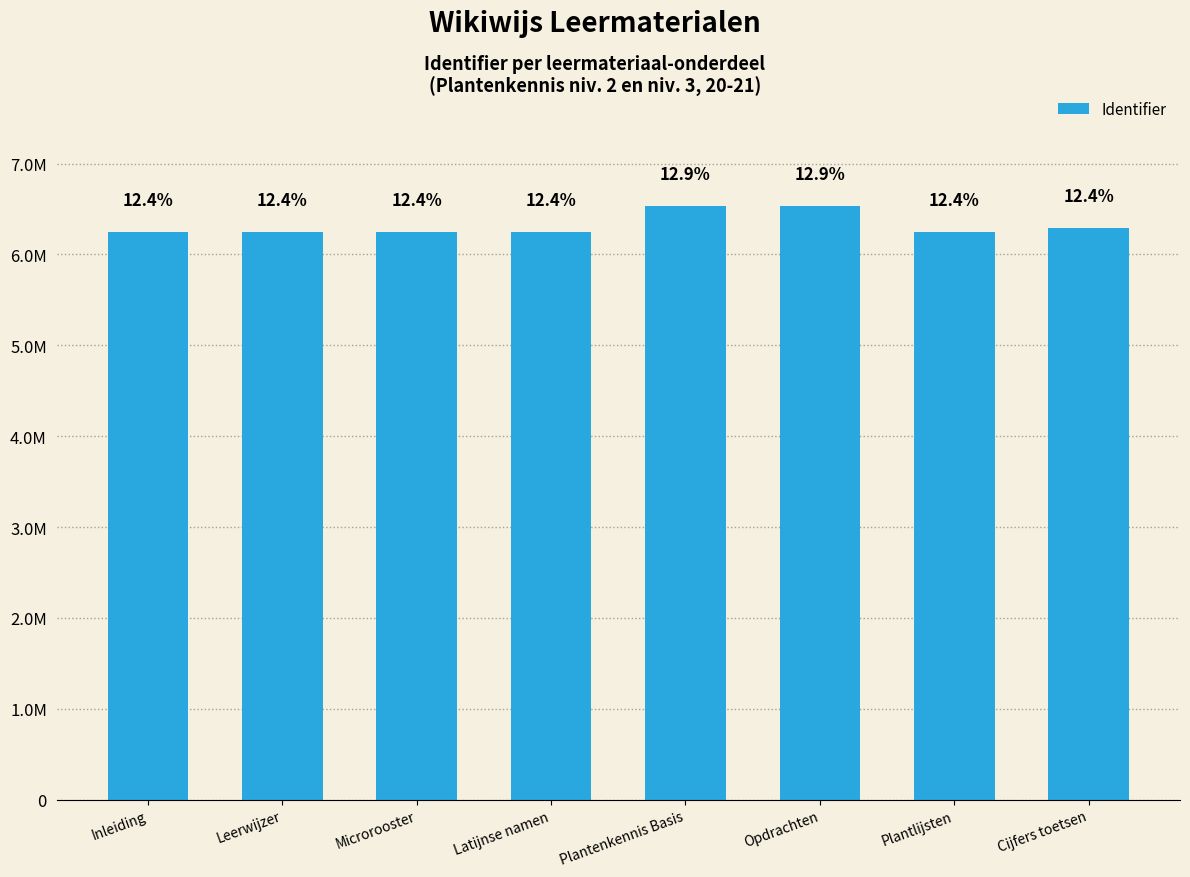

At which label is the value closest to 6393792?

Cijfers toetsen